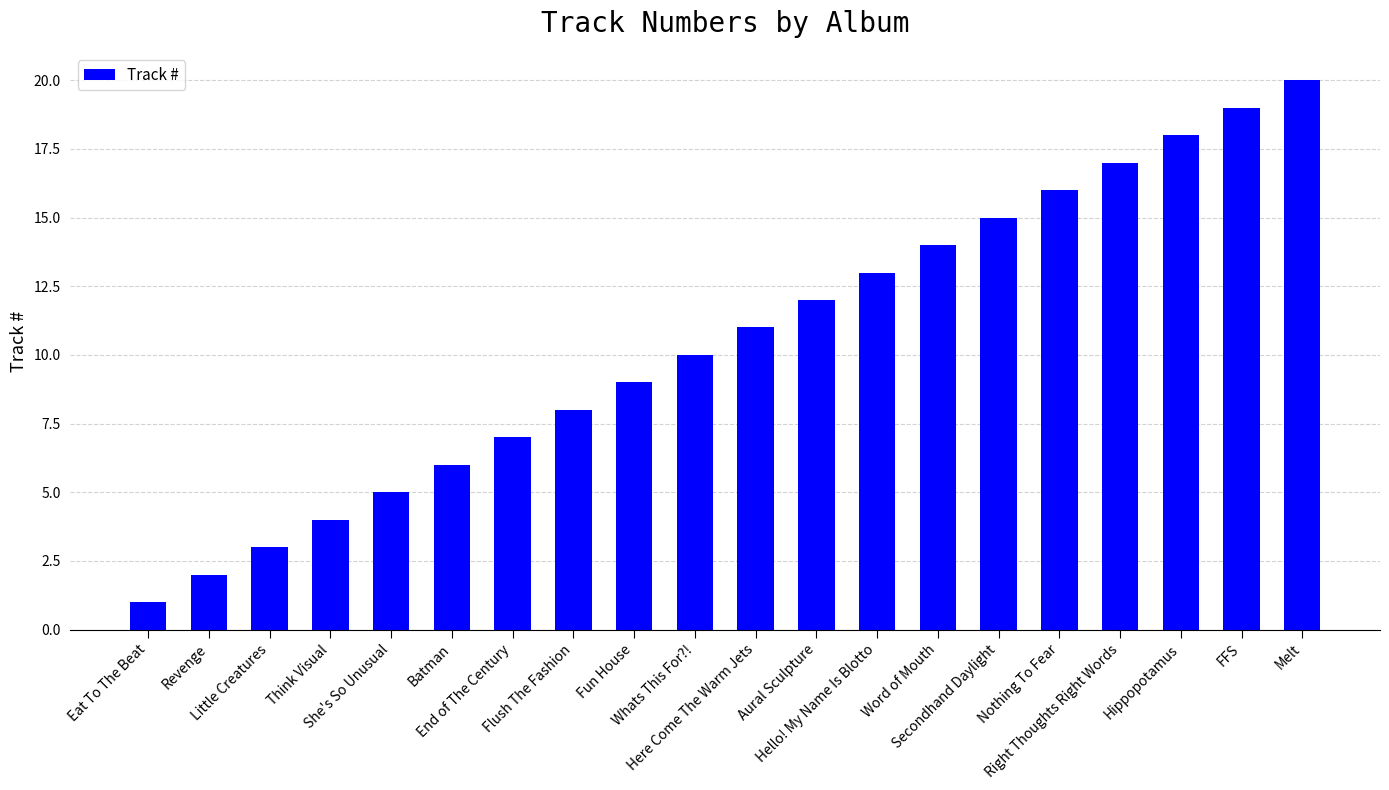

What is the value of the 6th bar from the left?

6